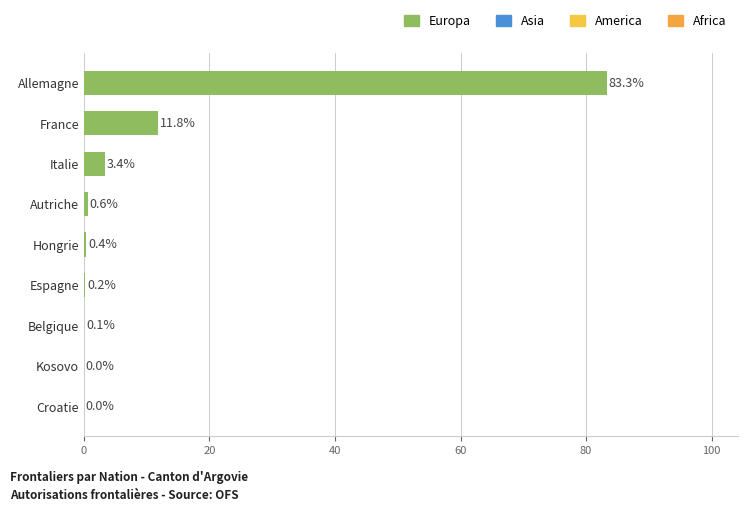

Where is the data nearest to the value 41?

France